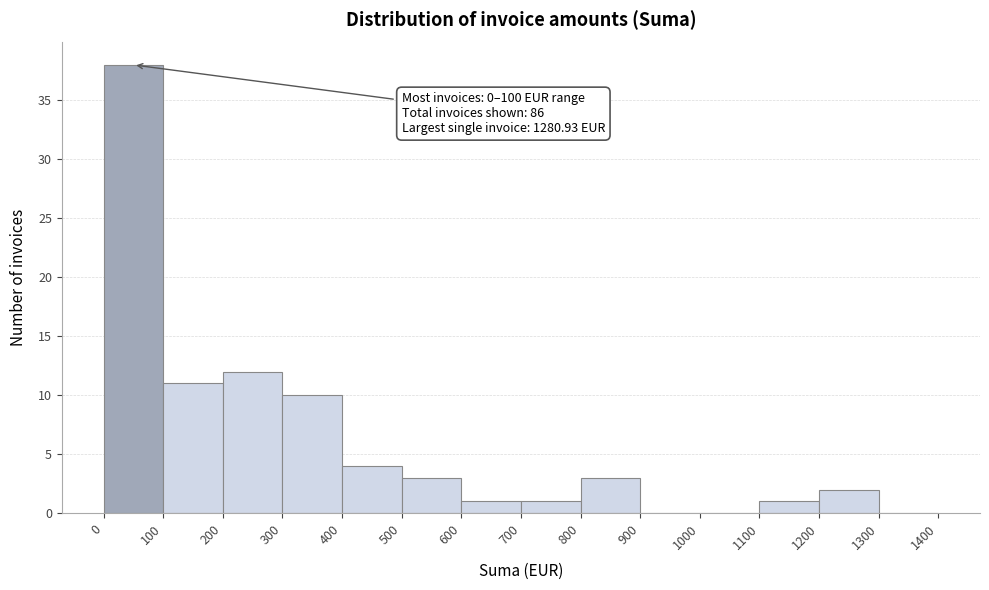

Over which range of the x-axis is the bar tallest?

0 to 100